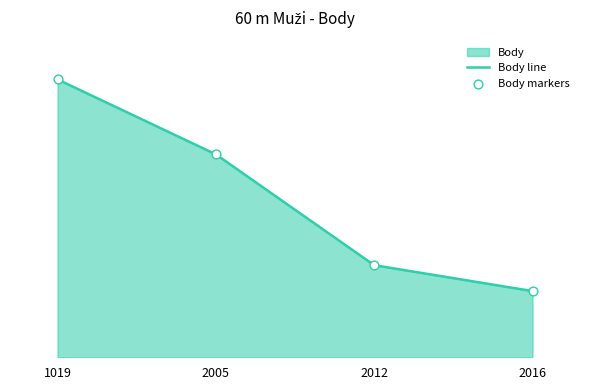

Which series has the largest total across all categories?

Body line